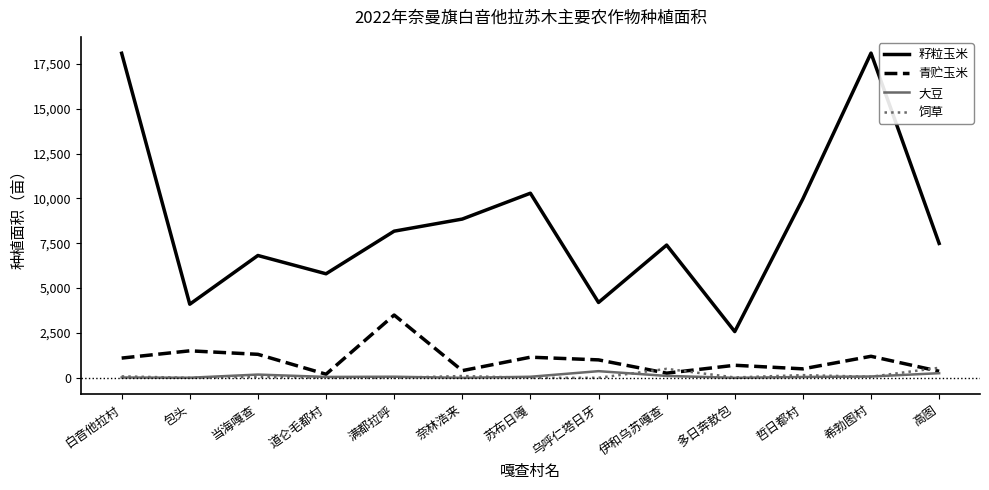

How many values in the 饲草 series are below 50?

6